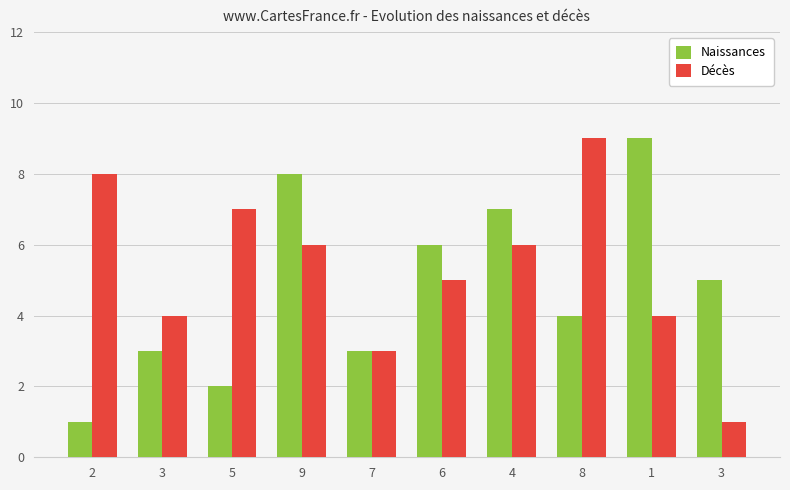

How many bars are there in each group?

2